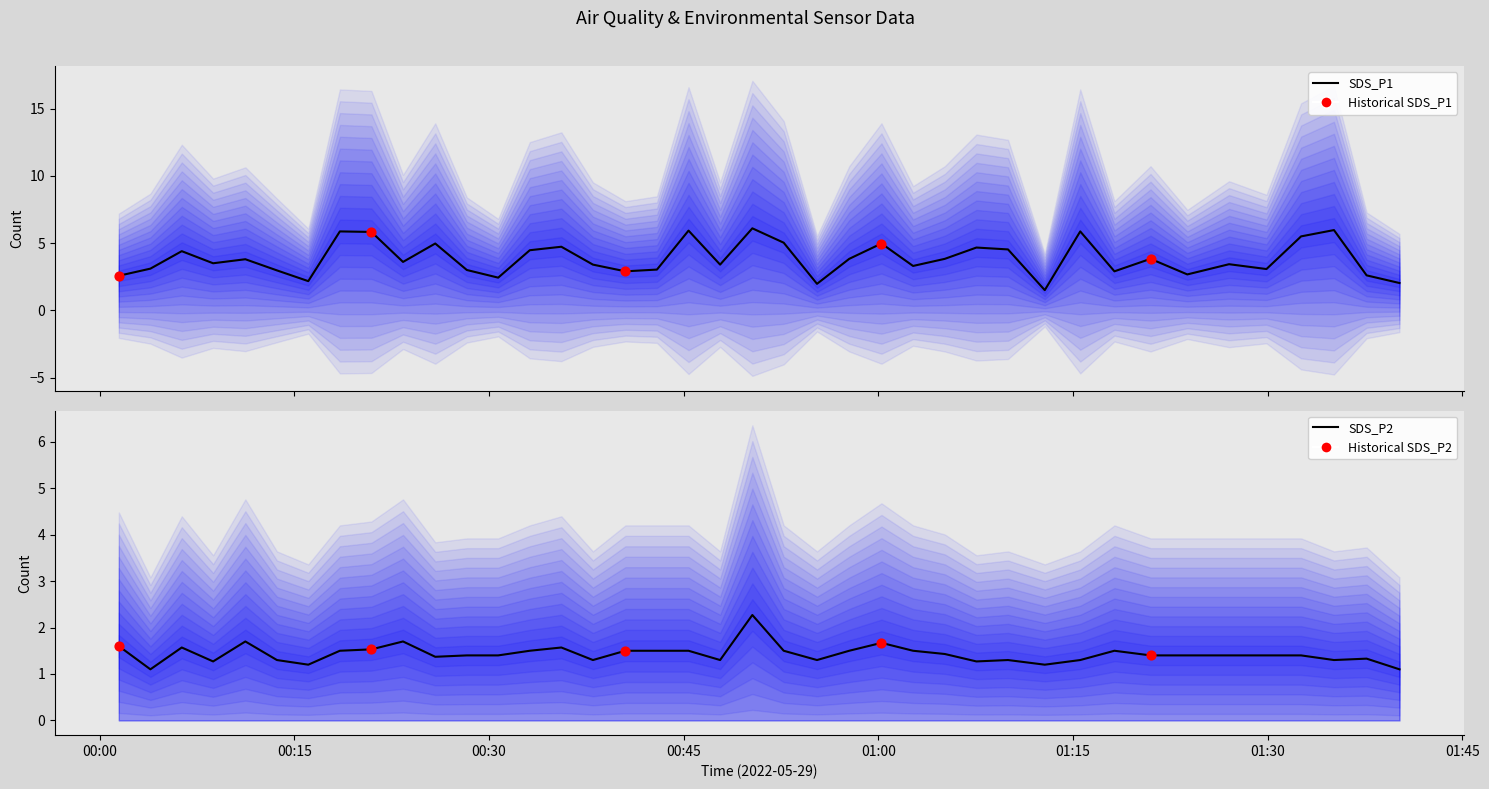

What are all the series names shown in the legend?

SDS_P1, SDS_P2